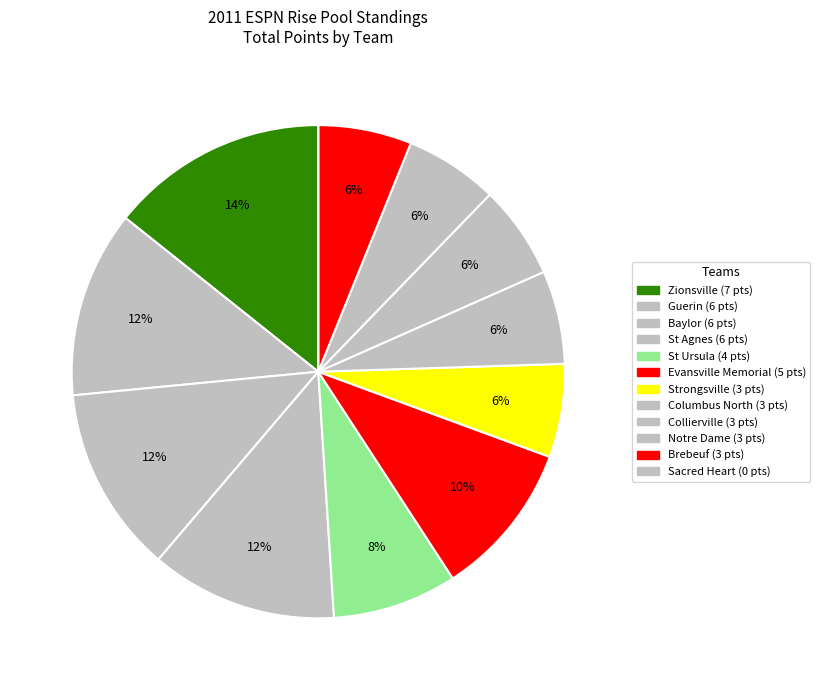

What is the smallest slice in the pie chart?

Sacred Heart